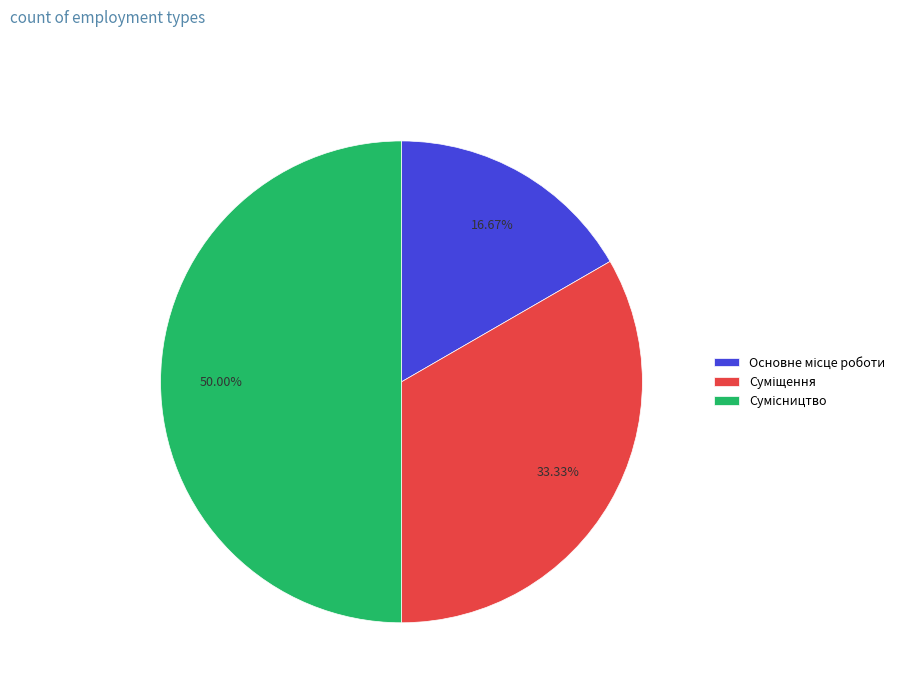

How many slices are in this pie chart?

3